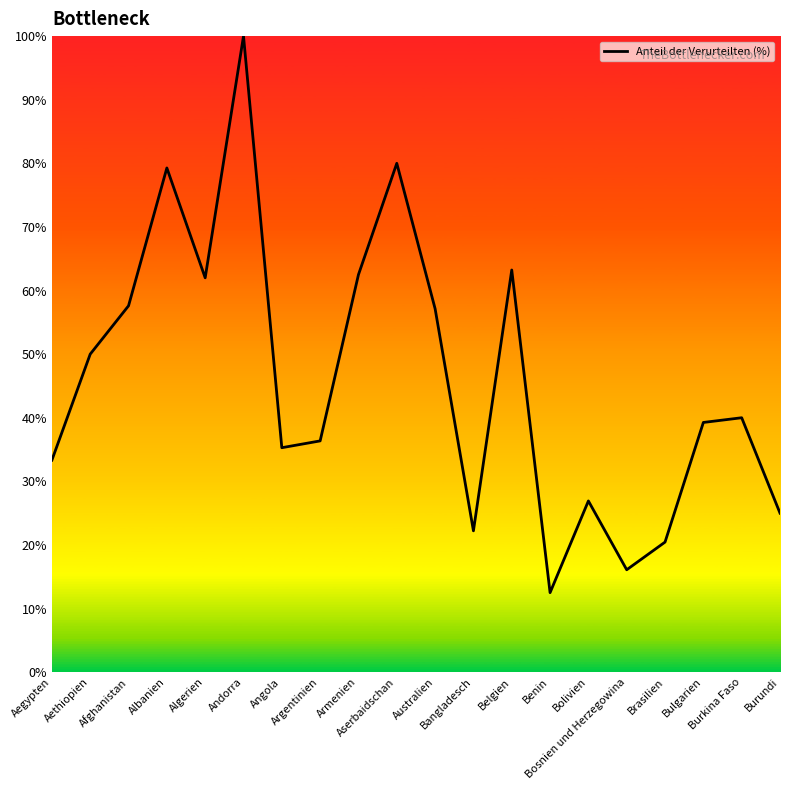

What is the difference between the maximum and minimum values?

87.5